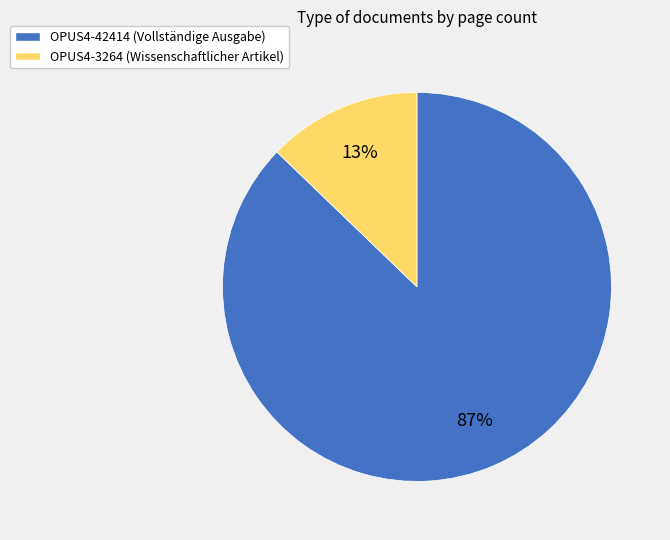

How many slices are in this pie chart?

2